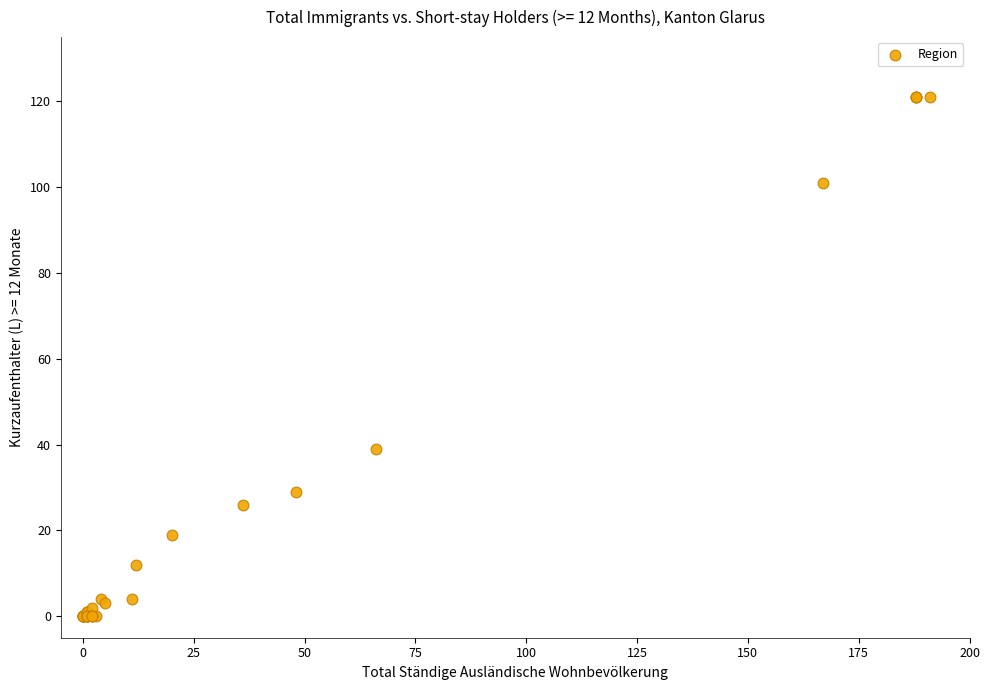

What Y value in the scatter plot is closest to 60?

39